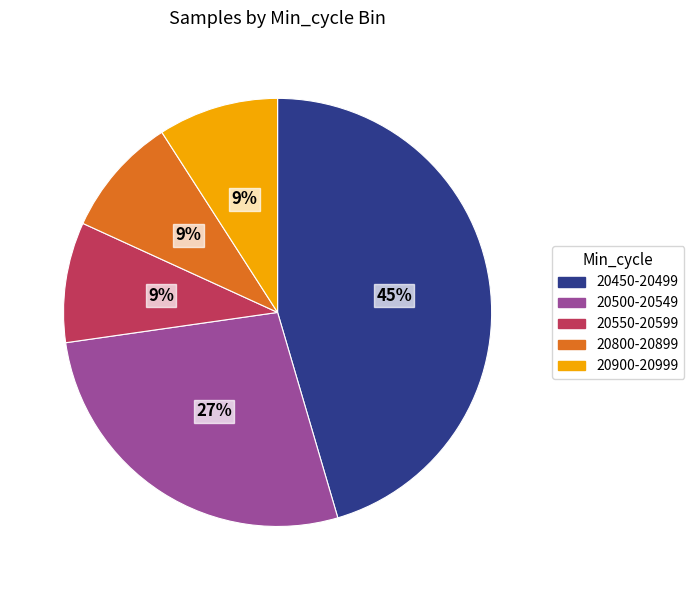

How many segments does this pie chart have?

5